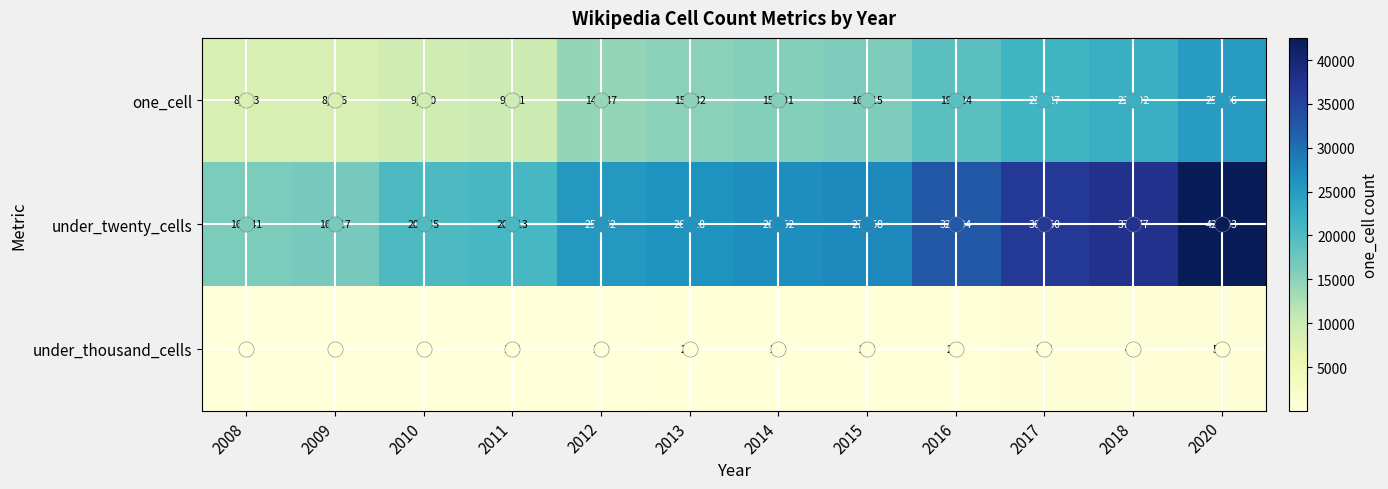

Read the one_cell value at 2012.

14447